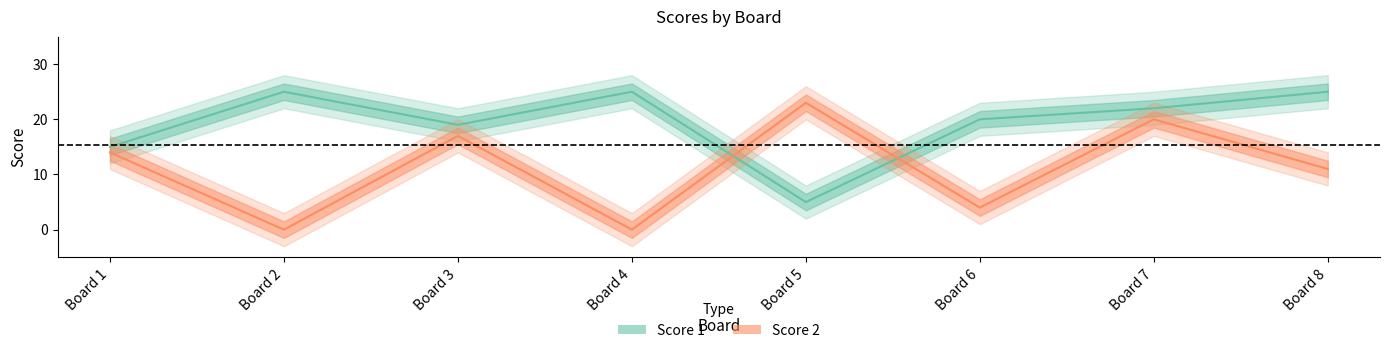

Which label corresponds to the largest value in the chart?

Board 2